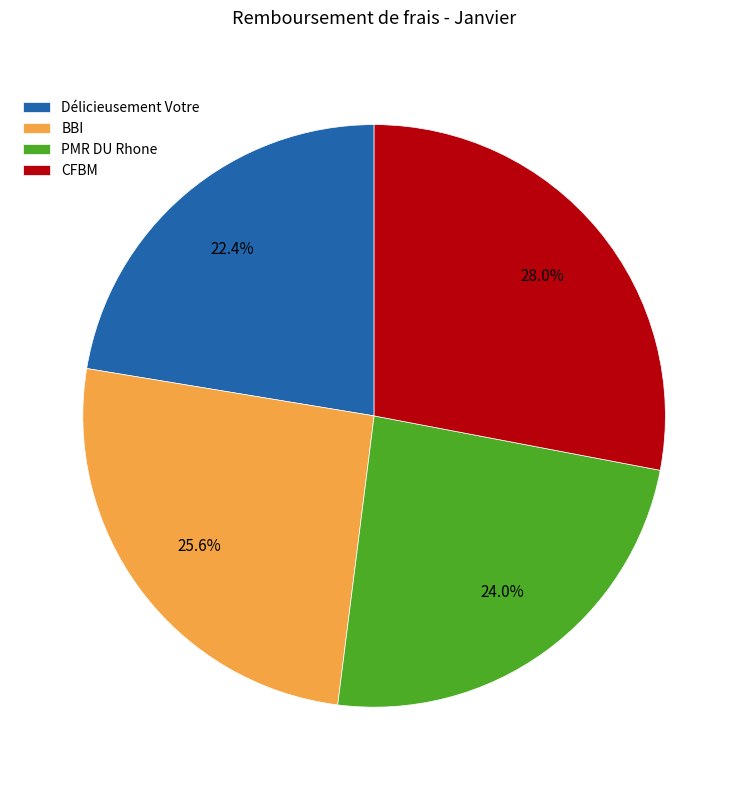

The Délicieusement Votre slice represents 22% of the pie. True or false?

True